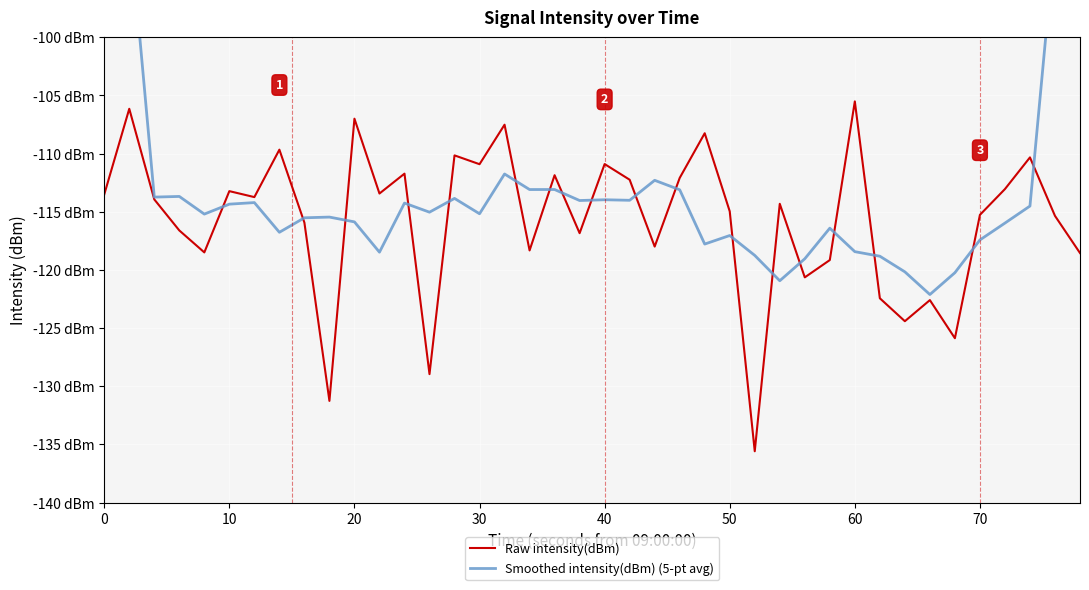

How many data points does each series have?

40